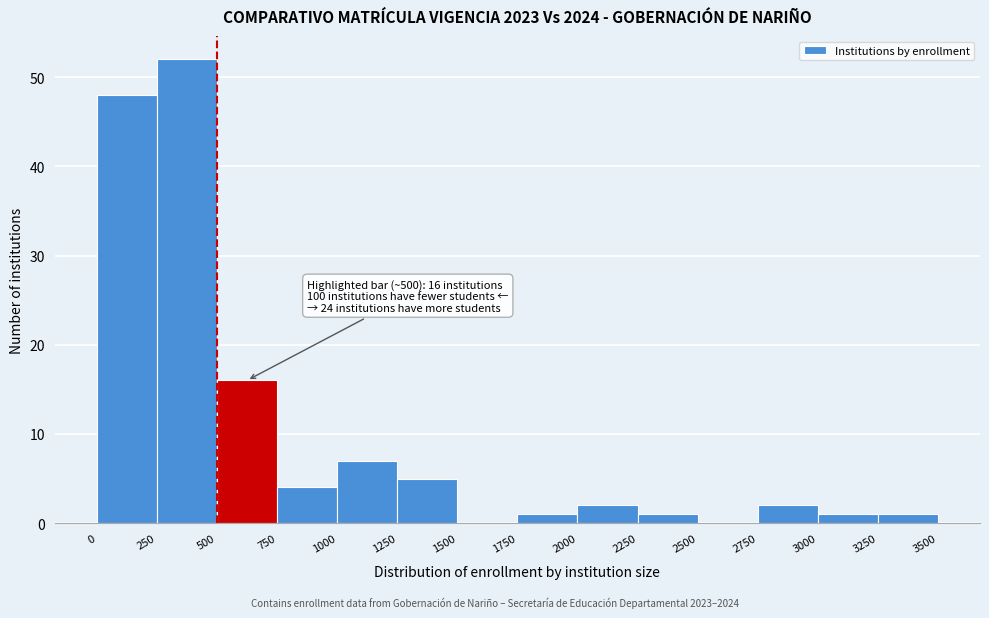

Over which range of the x-axis is the bar tallest?

250 to 500